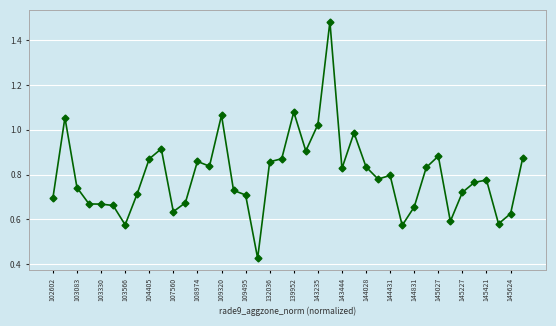

What is the sum of all values?

31.8